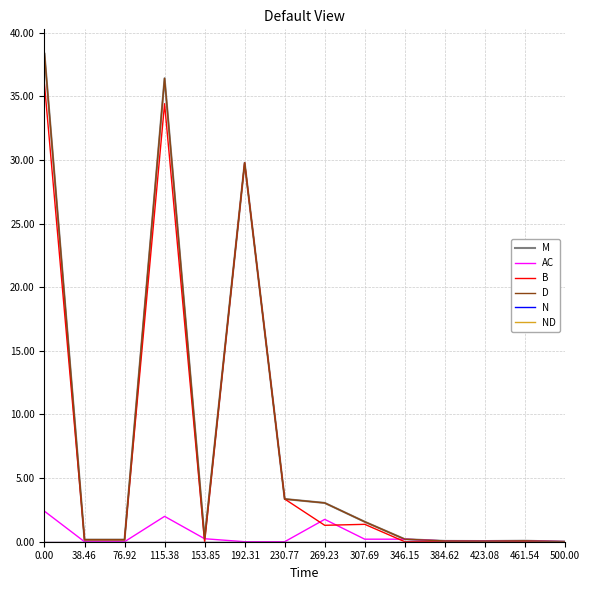

Is it true that D equals 53.2 at 192.31?

False